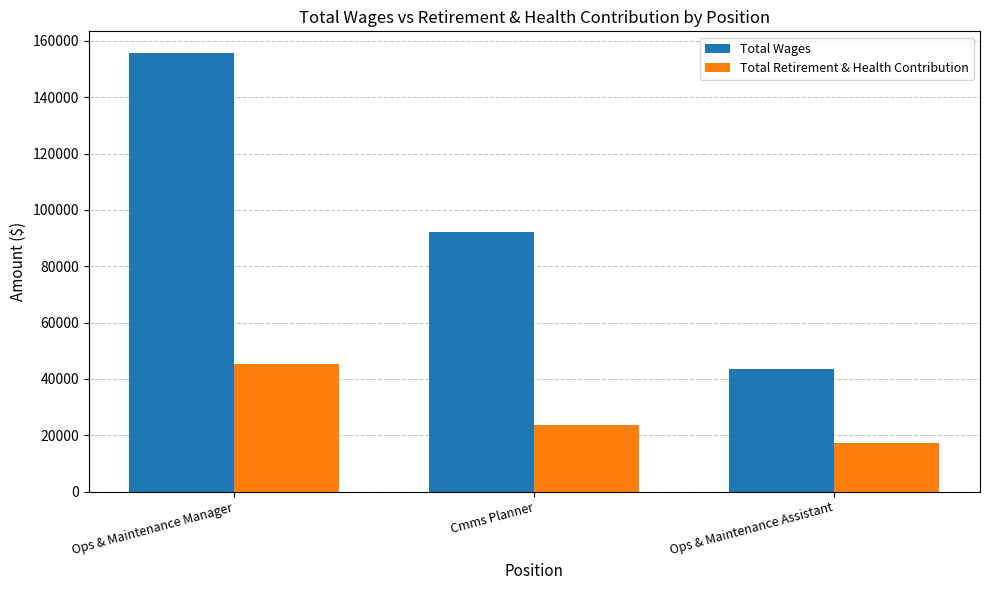

Is it true that Total Wages equals 38020 at Ops & Maintenance Manager?

False